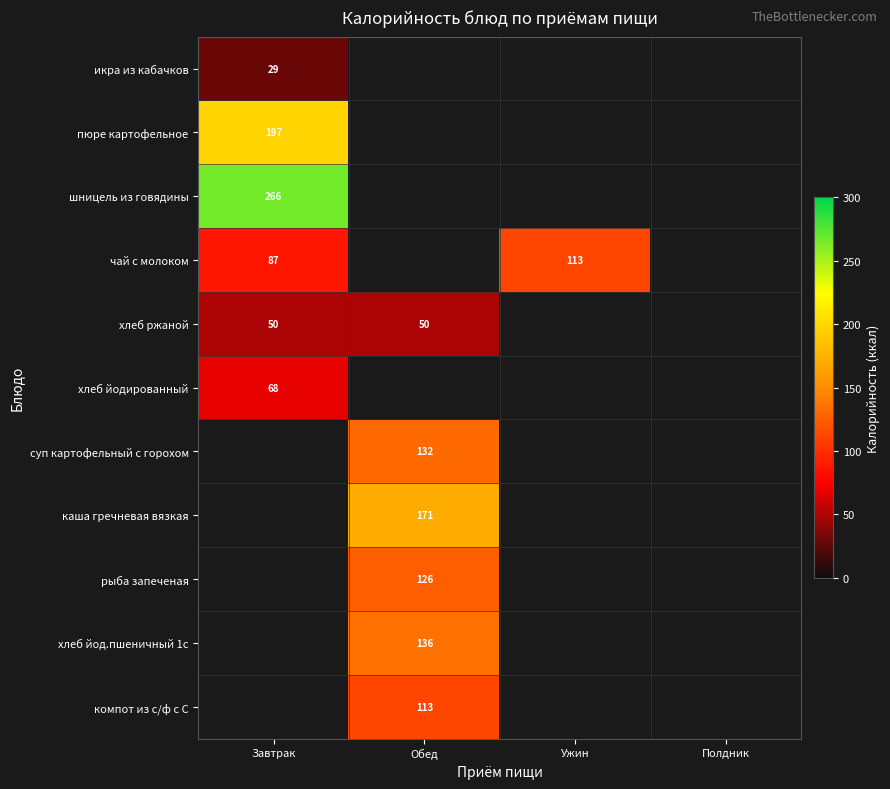

Is it true that хлеб йод.пшеничный 1с equals 136 at Обед?

True